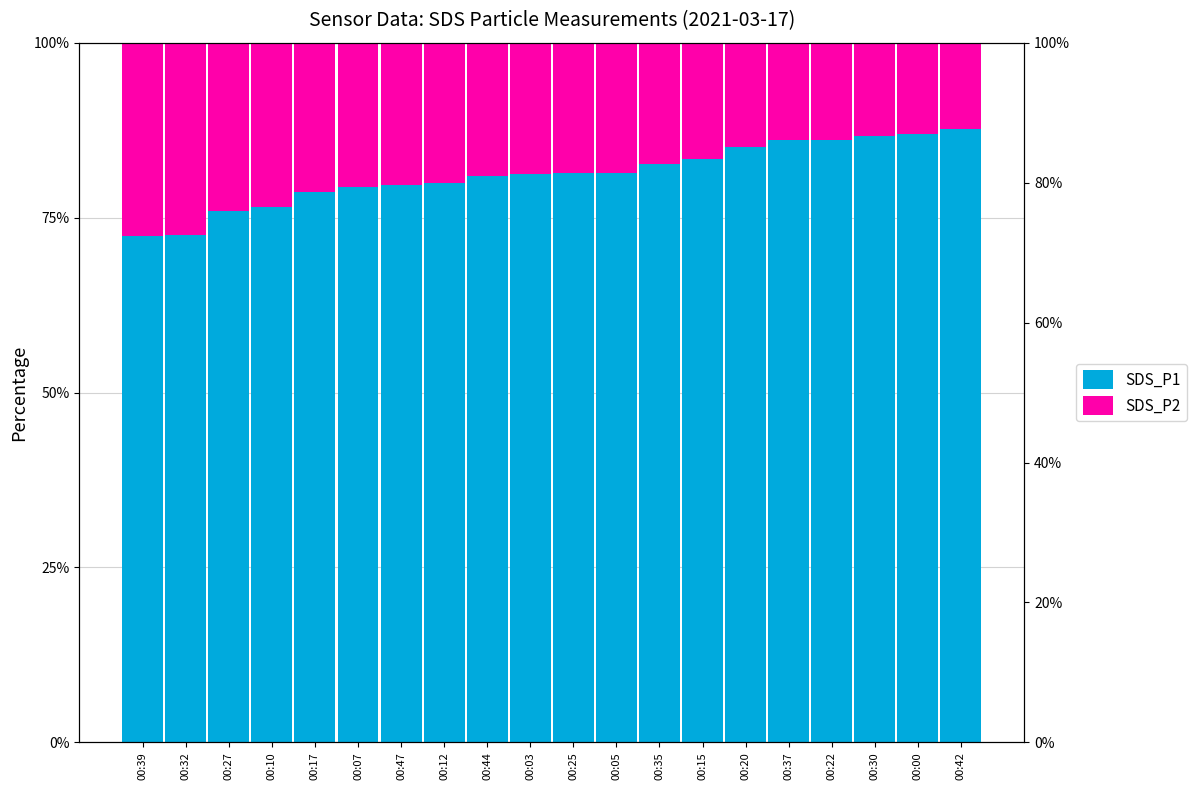

Which series has the largest total across all categories?

SDS_P1